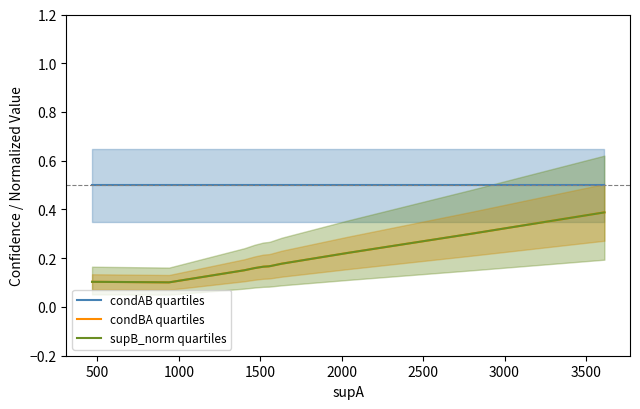

How many lines are shown in the chart?

3